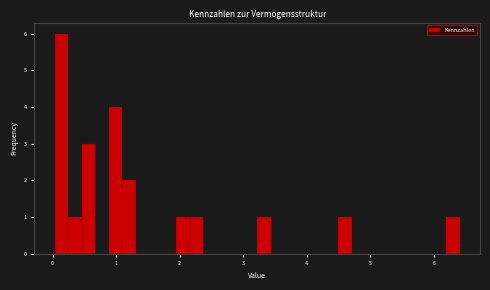

Read against the x-axis, roughly where is the centre of the tallest bar?

0.1